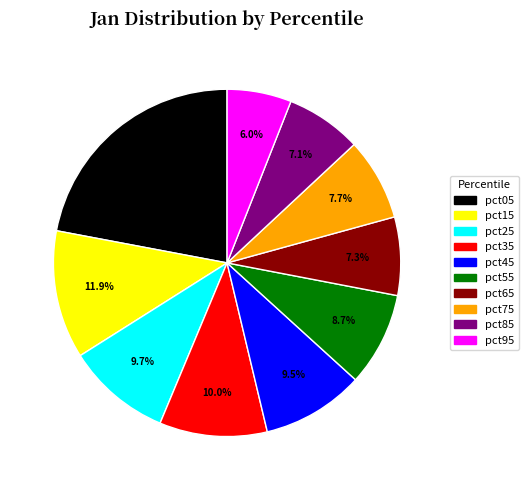

Which has a higher value, pct95 or pct55?

pct55